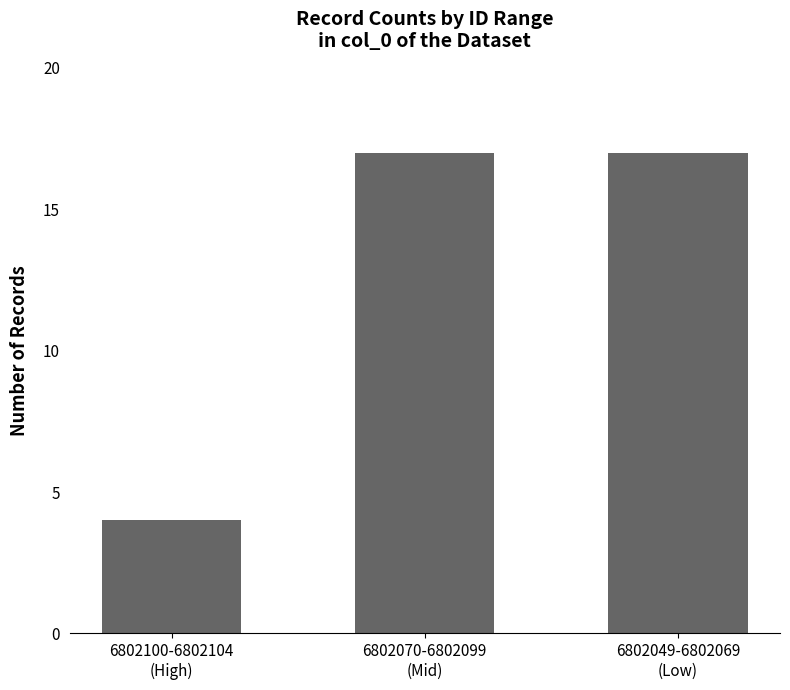

Is it true that the value at 6802070-6802099
(Mid) is 30?

False